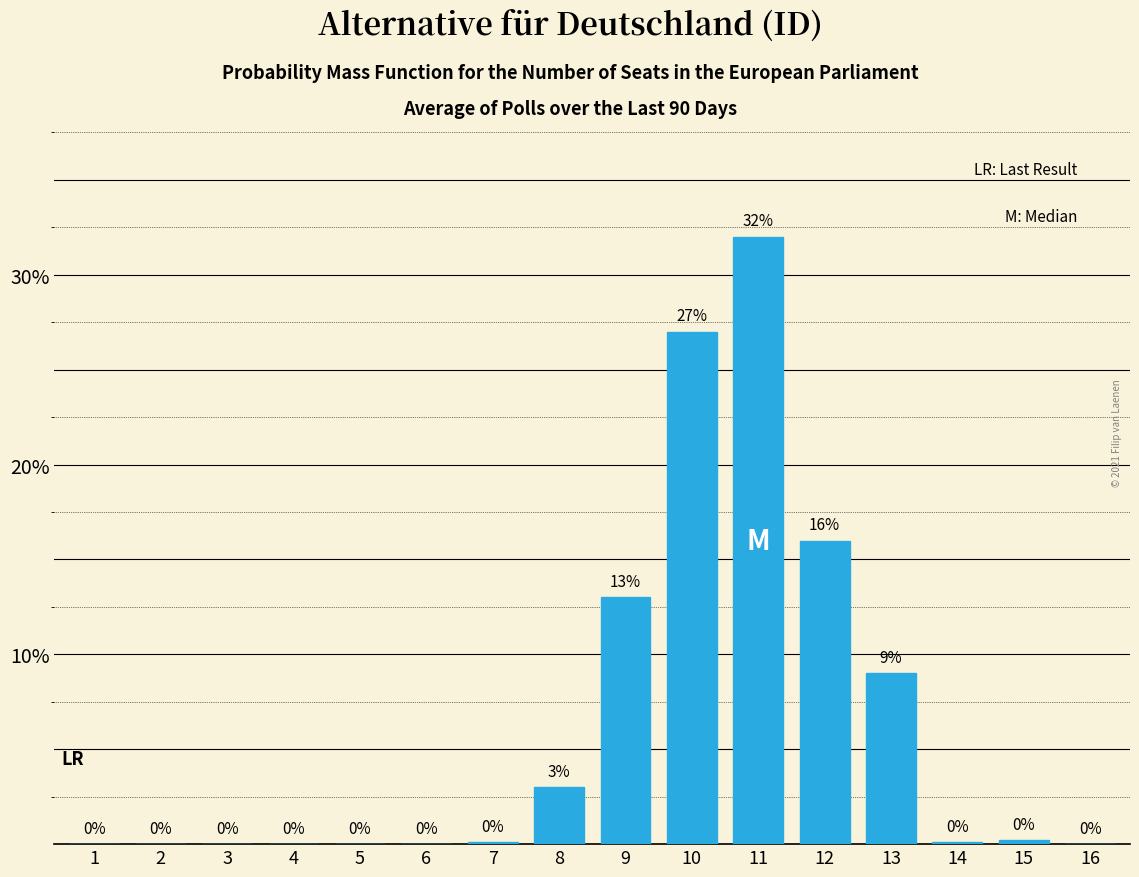

Where is the data nearest to the value 16?

12